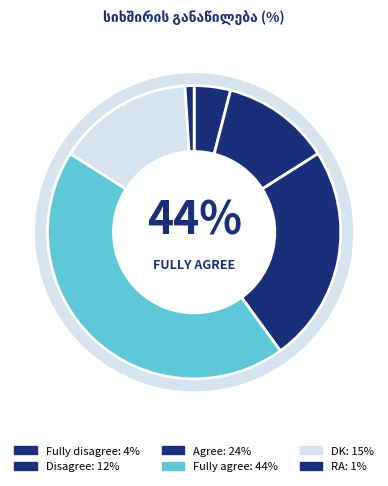

What percentage is the Fully agree slice, to the nearest percent?

44%